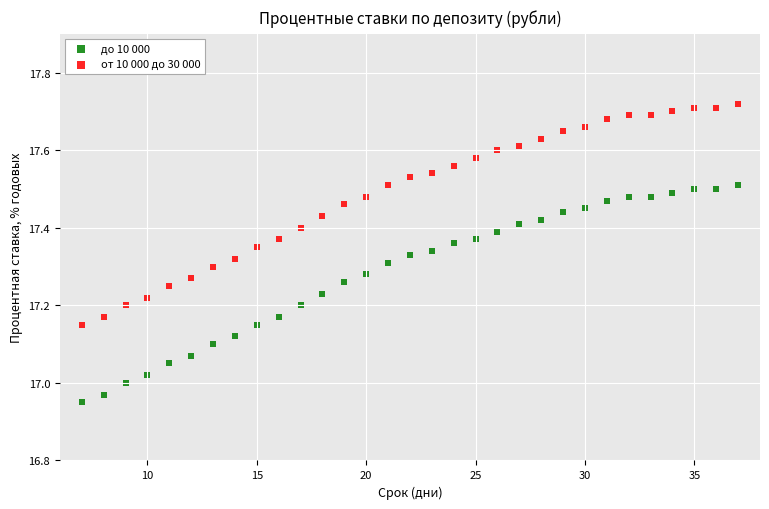

Across all data points, what is the range of Y values (max minus min)?

0.8